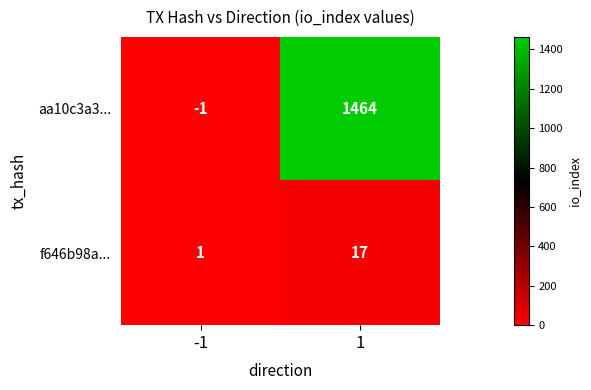

List the series in order of their overall mean, lowest first.

f646b98a..., aa10c3a3...